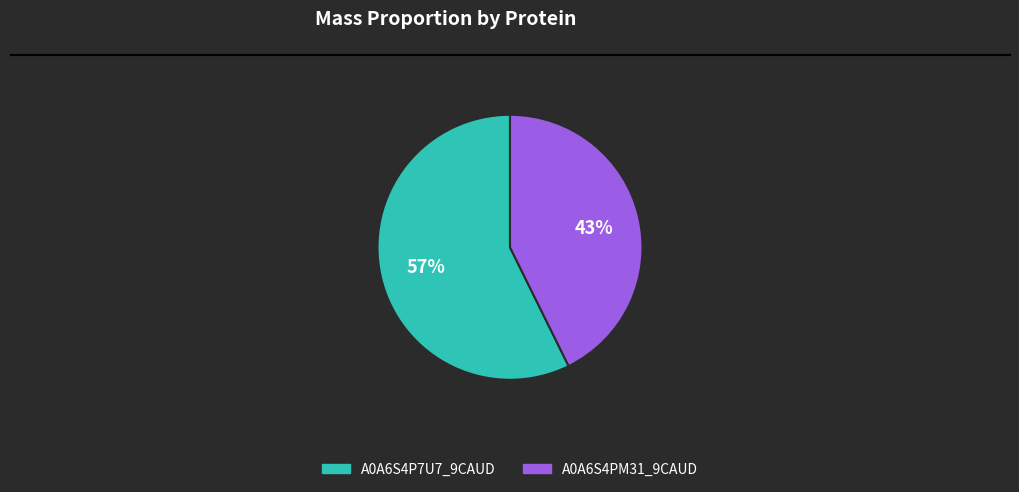

To the nearest percent, what portion does A0A6S4PM31_9CAUD represent?

43%